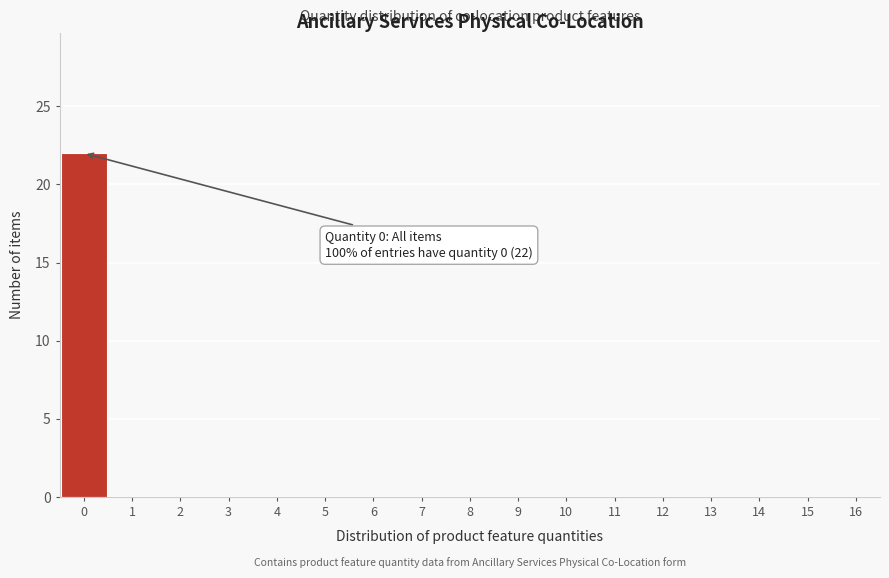

Which range on the x-axis has the tallest bar?

-0.5 to 0.5